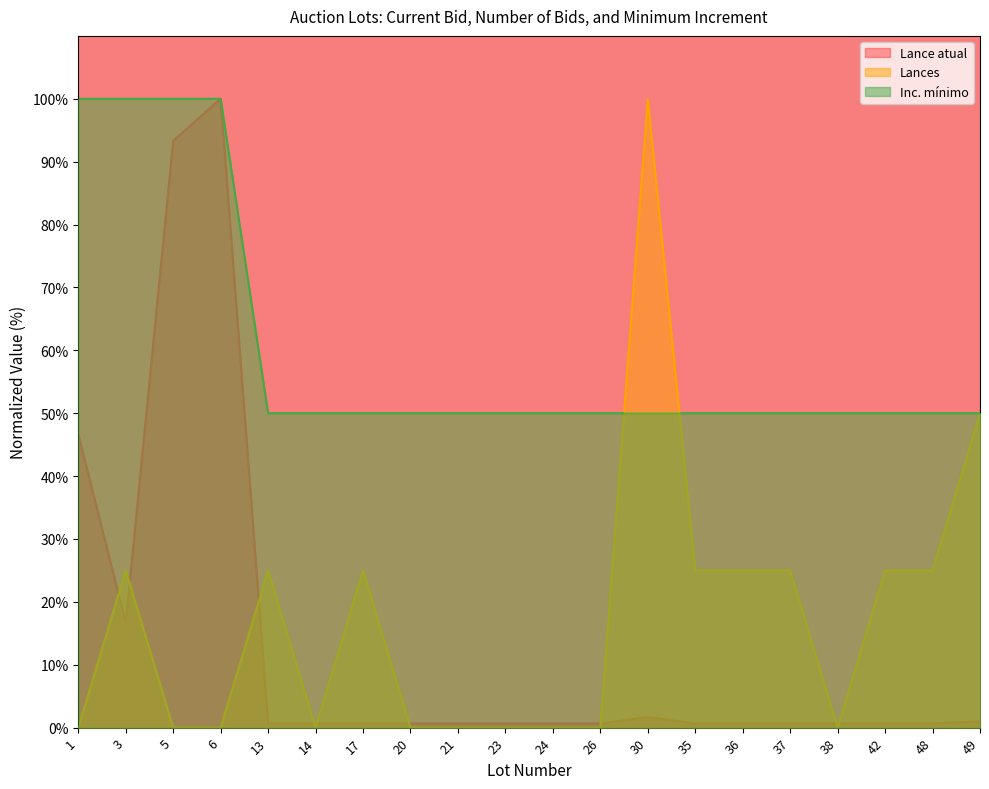

How many values in Lances are above zero?

10